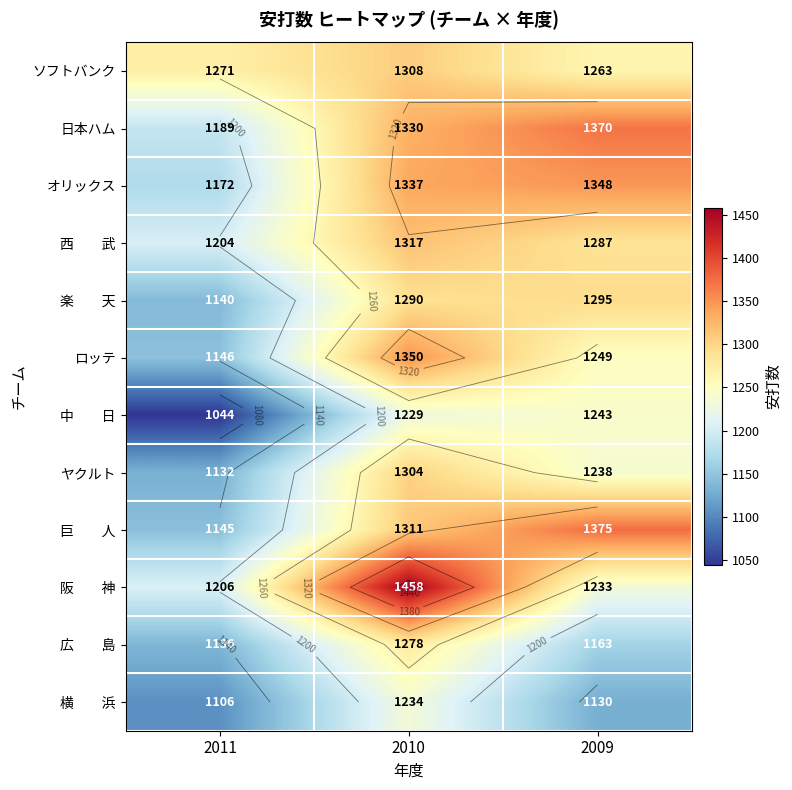

Which series has the largest range (max minus min)?

阪 神